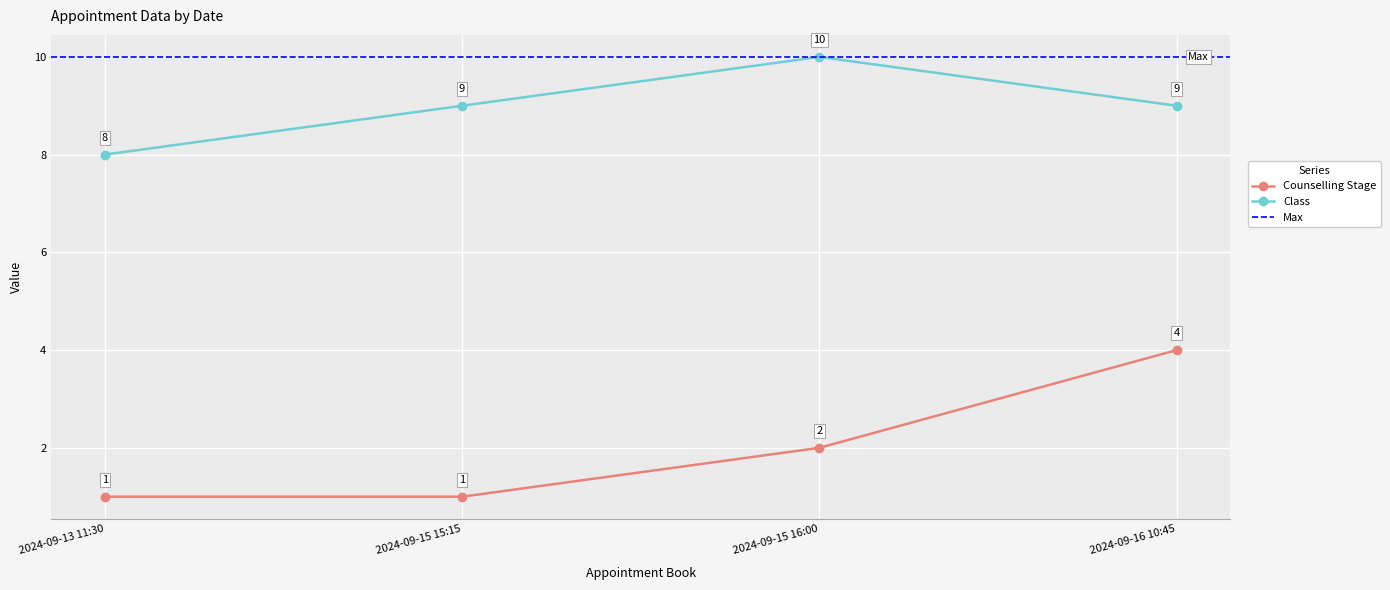

What is the smallest value displayed?

1